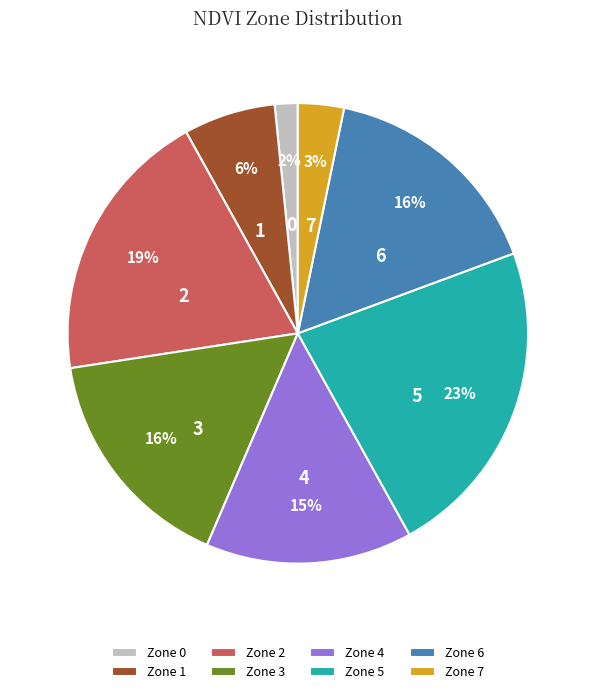

Is it true that Zone 7 is 16% of the pie?

False